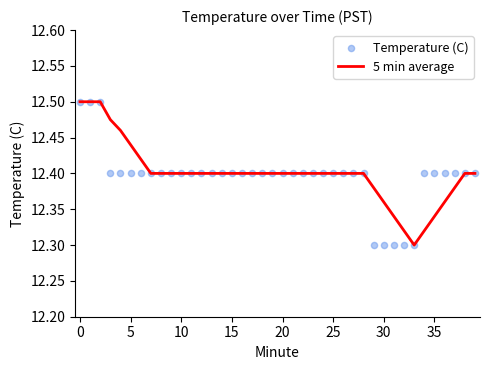

What are all the series names shown in the legend?

5 min average, Temperature (C)